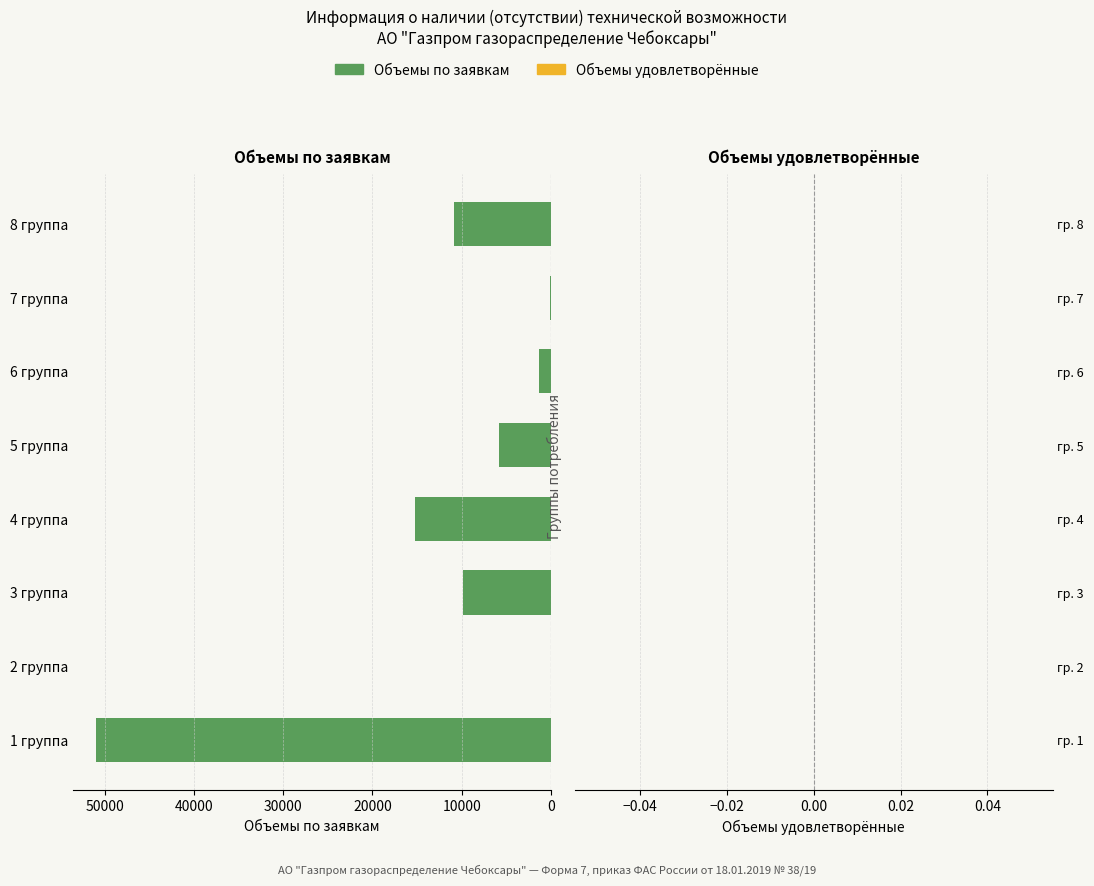

What is the sum of the values at 8 группа and 1 группа?

61882.5